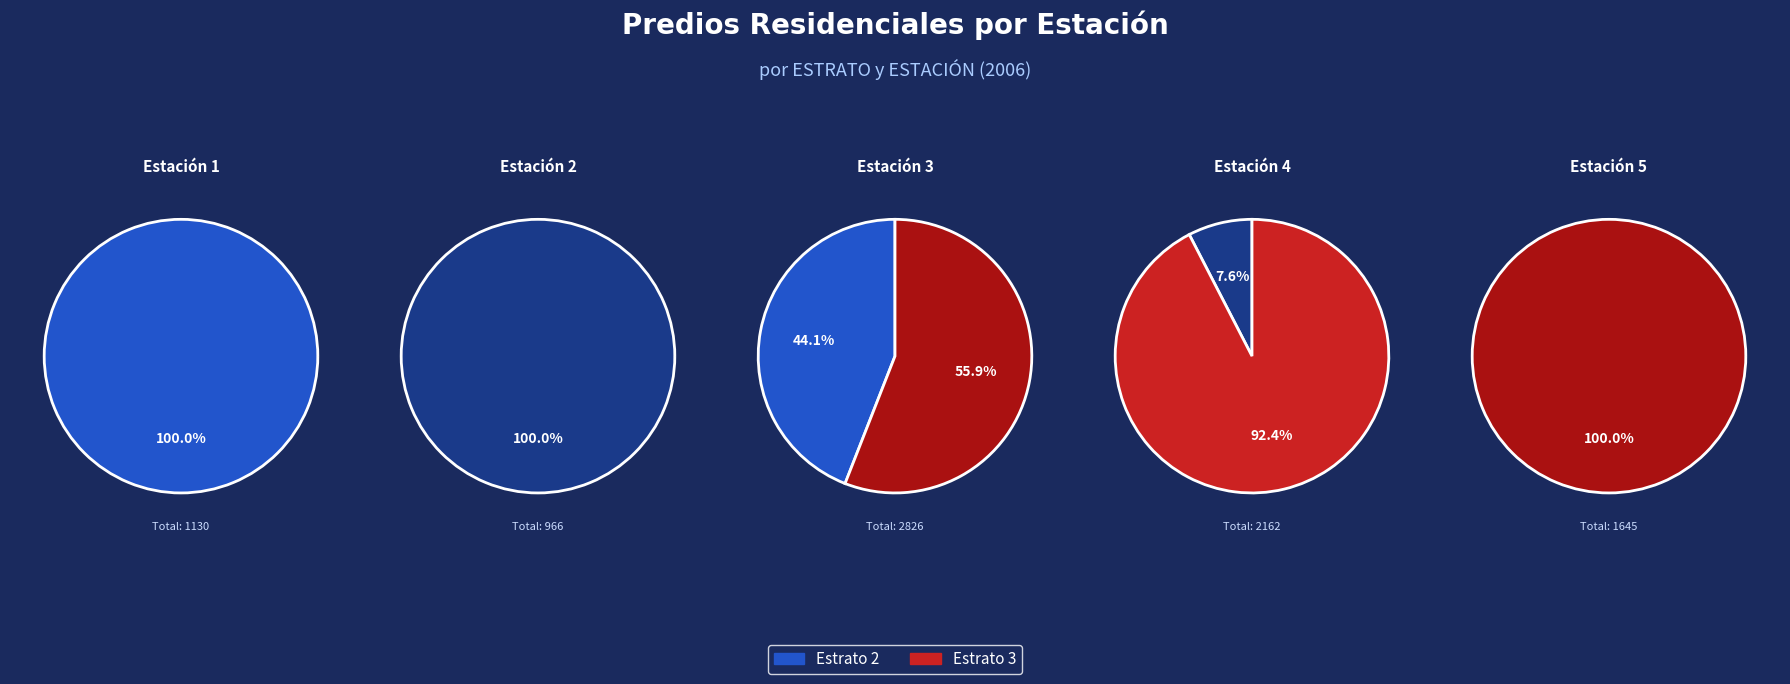

The Estación 4 slice represents 50% of the pie. True or false?

False